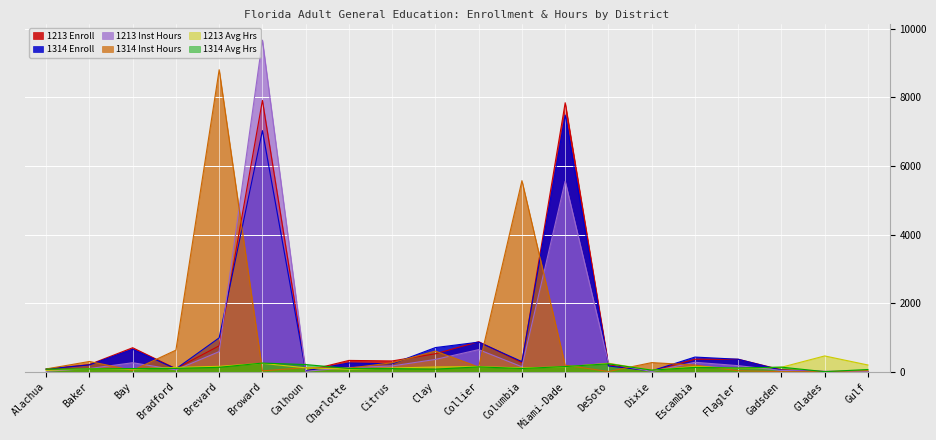

True or false: 1213 Inst Hours has a value of 9669.1 at Broward.

True